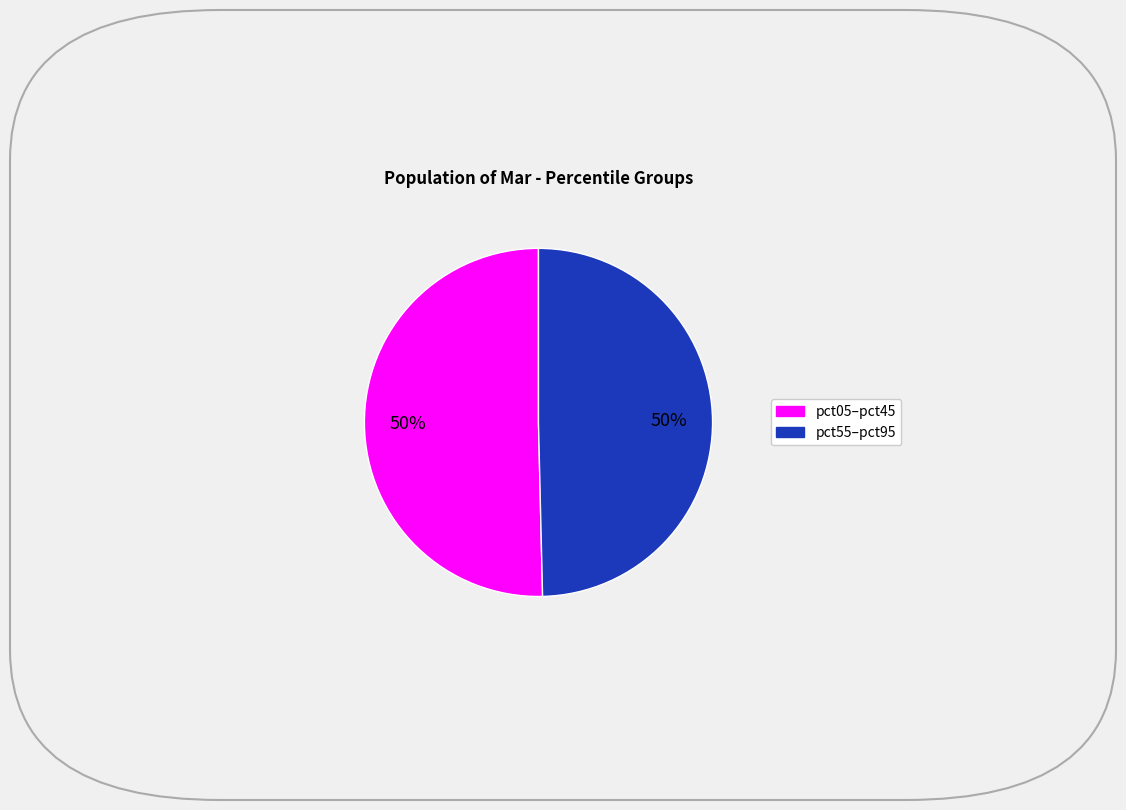

To the nearest percent, what is the average slice percentage?

50%